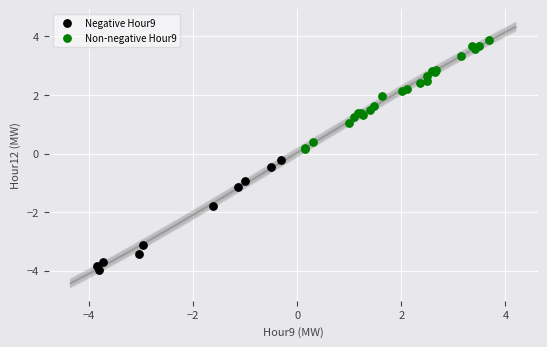

Which series reaches the minimum Y coordinate?

Negative Hour9